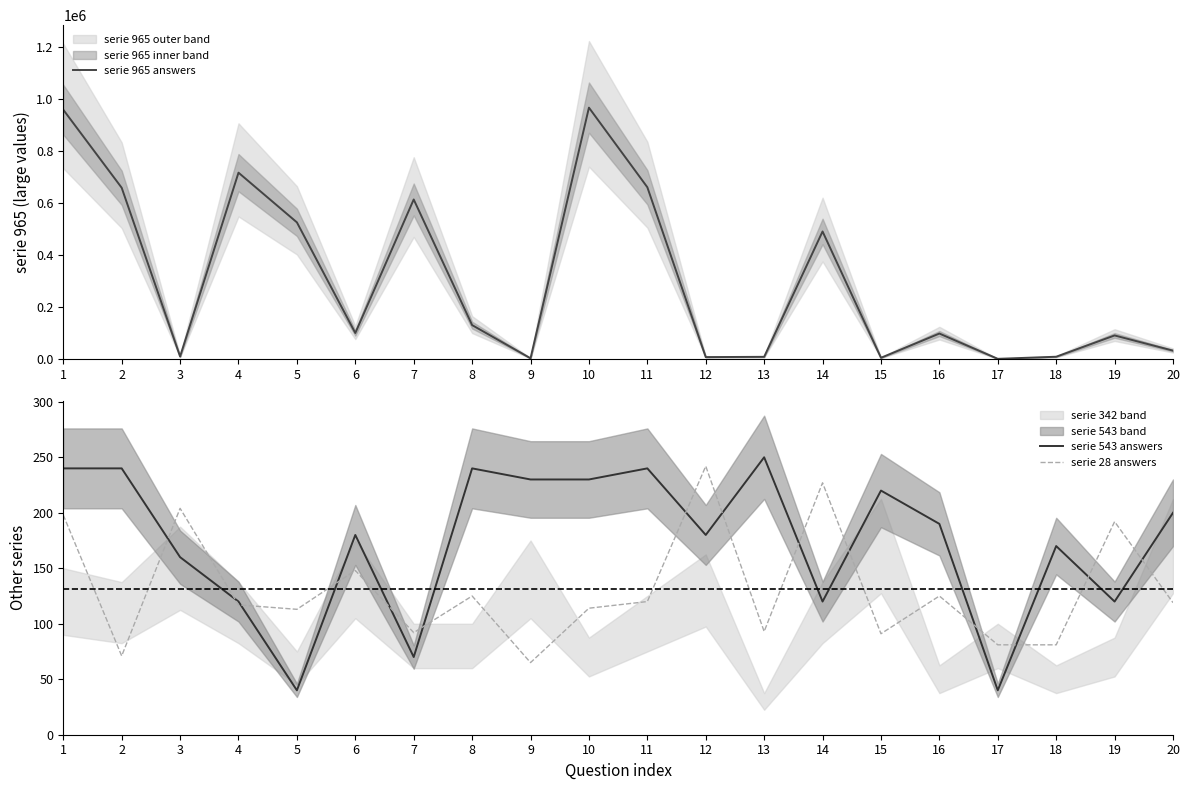

List the labels in order of serie 965 answers value, smallest first.

17, 9, 15, 12, 13, 18, 3, 20, 19, 16, 6, 8, 14, 5, 7, 2, 11, 4, 1, 10